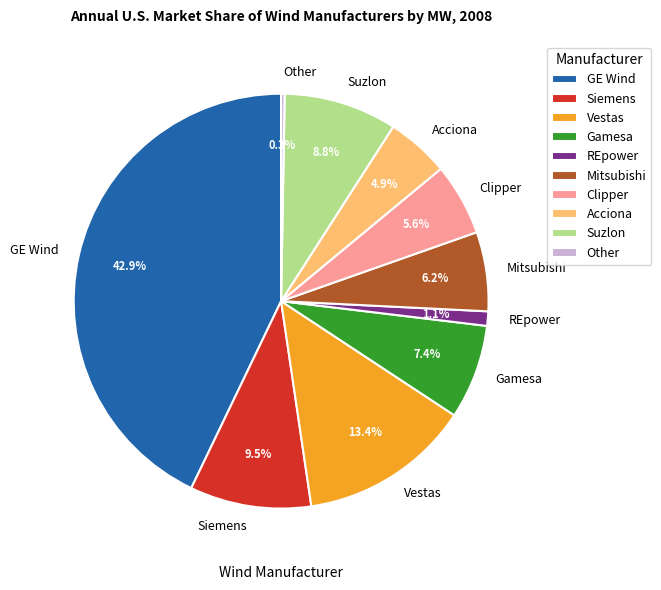

Does any single category account for the majority?

No